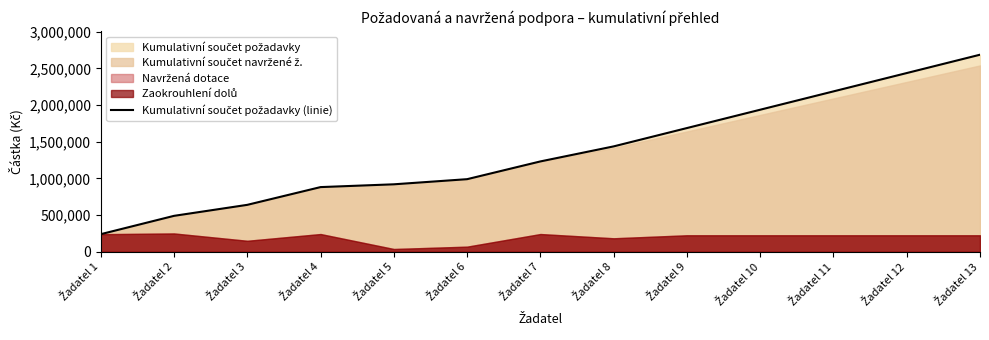

At which label does the data first exceed 1232000?

Žadatel 8